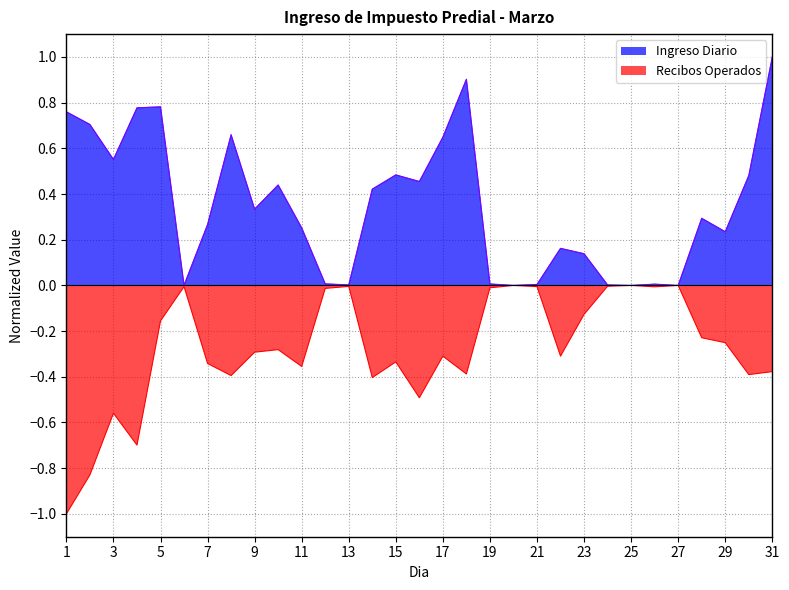

True or false: Ingreso Diario and Recibos Operados cross at least once.

False